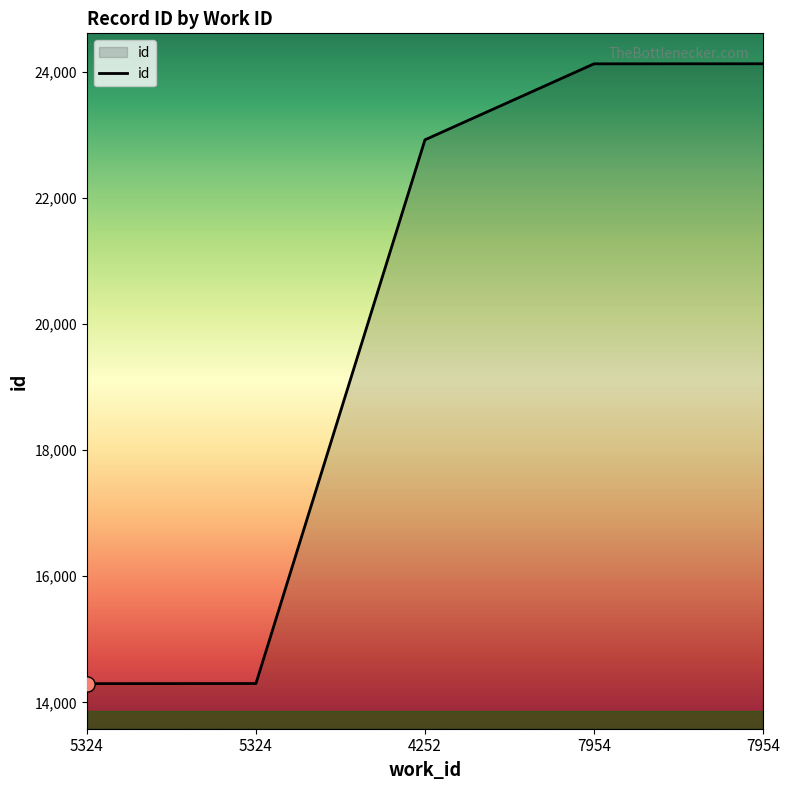

Between 4252 and 7954, which is larger?

7954